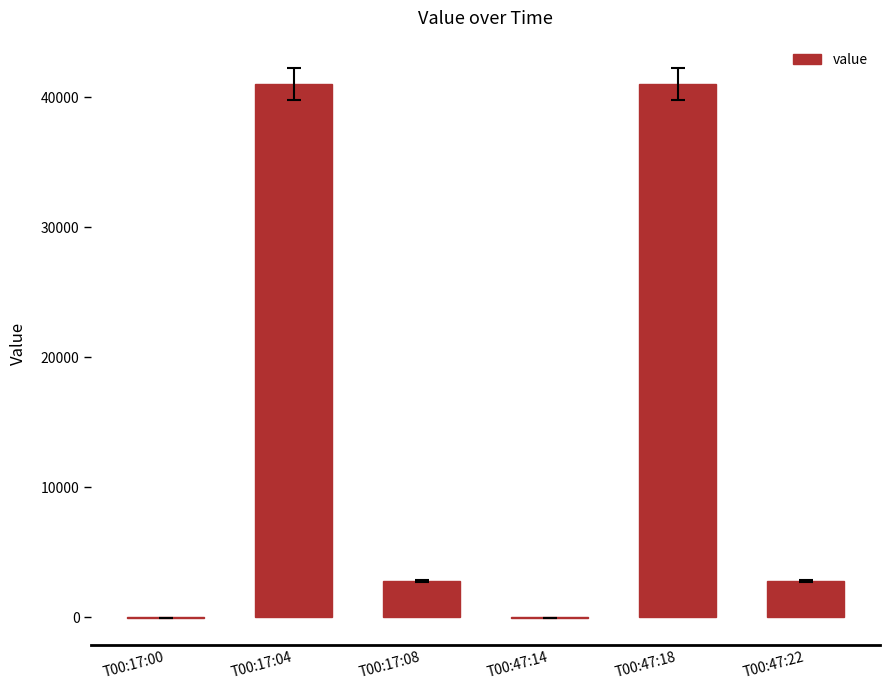

The chart shows a value of -69 at T00:17:00. True or false?

True